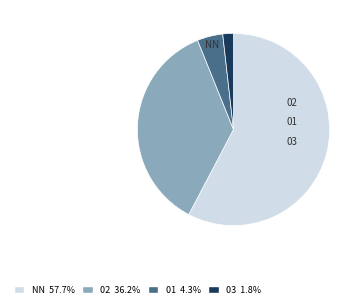

Combined, do 02 and 03 account for over 50%?

No